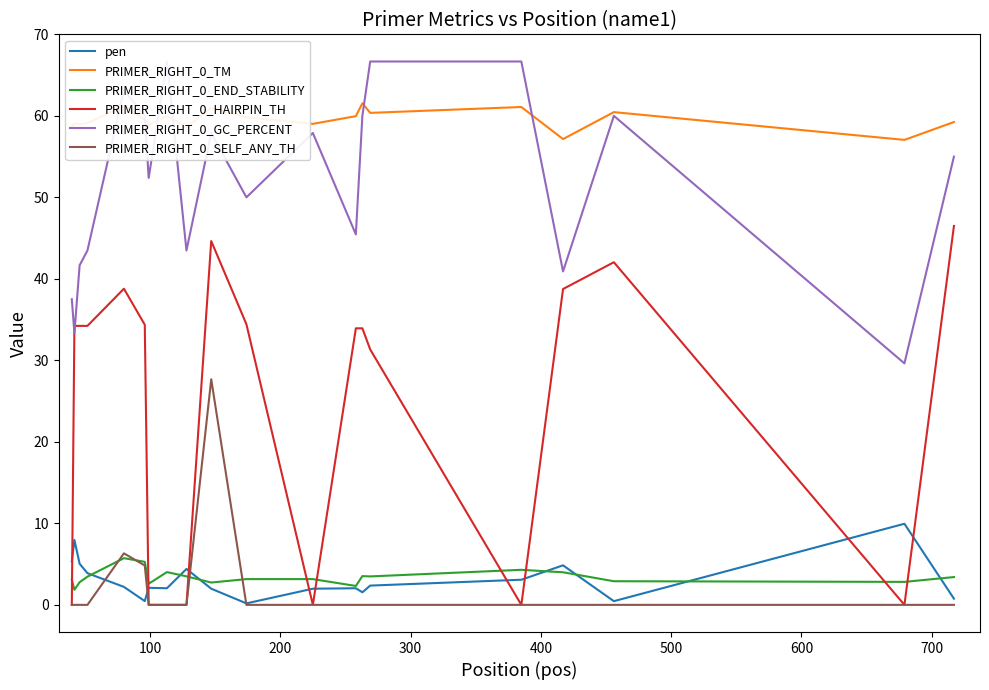

True or false: PRIMER_RIGHT_0_TM and PRIMER_RIGHT_0_HAIRPIN_TH cross at least once.

False